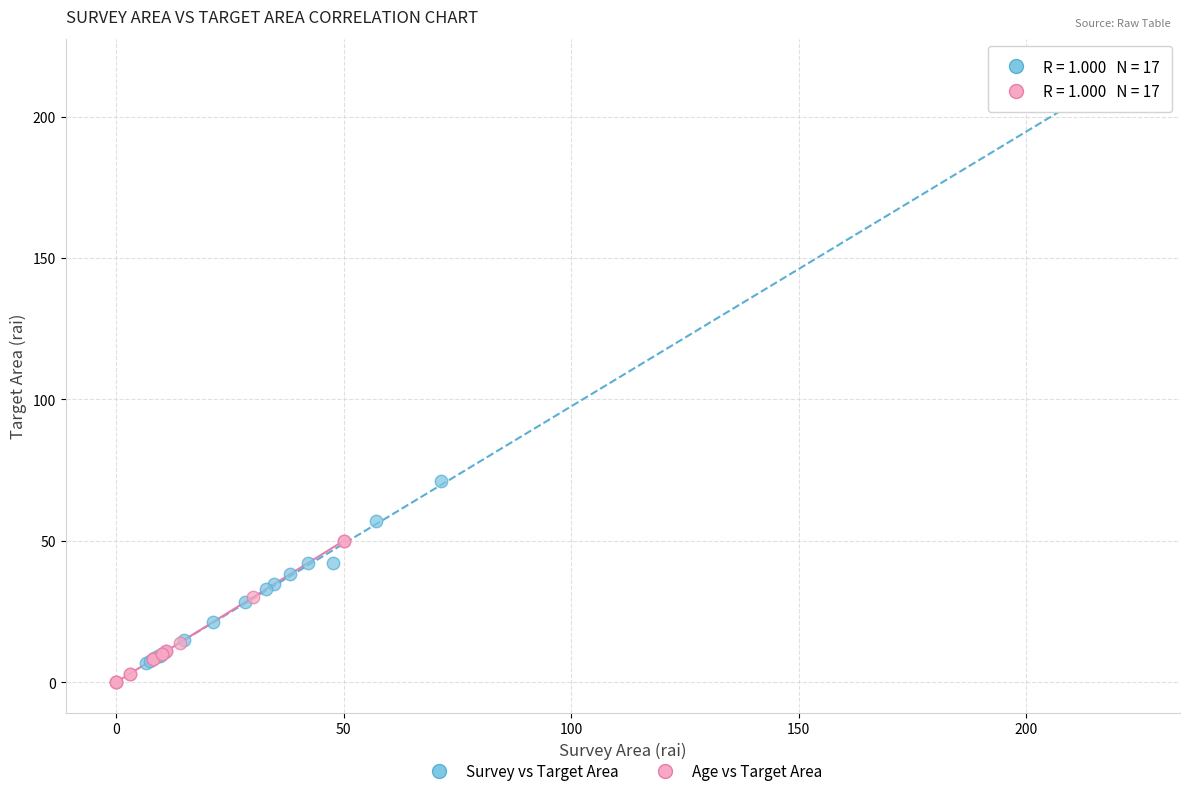

Which series contains the highest Y value?

Survey vs Target Area